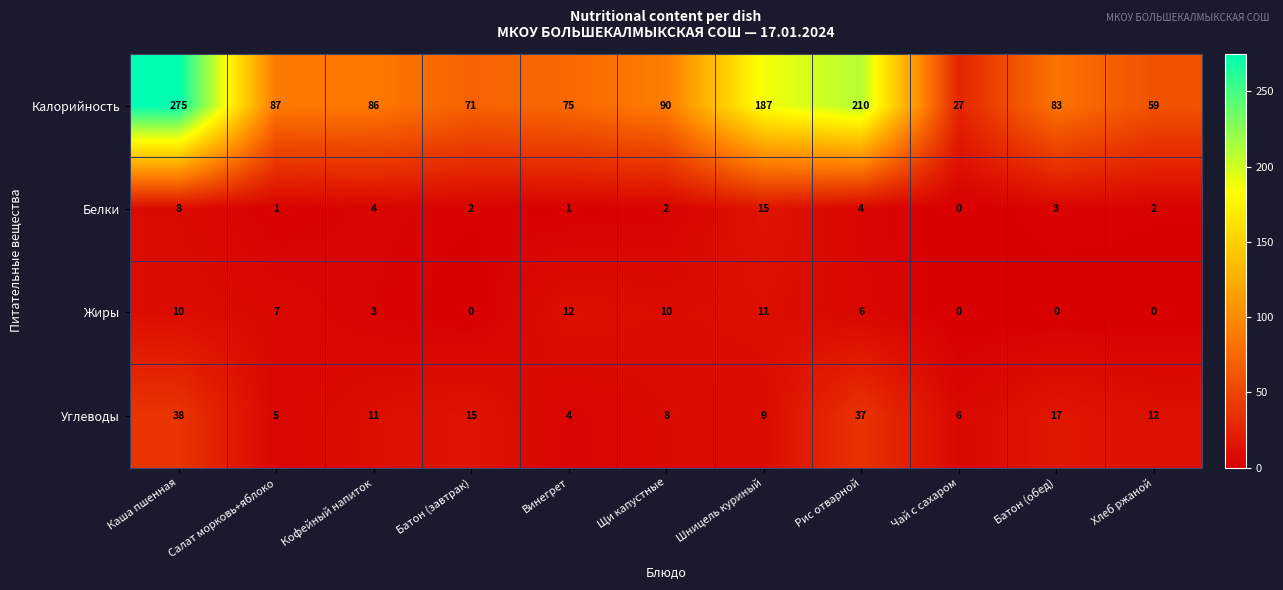

The value of Жиры at Салат морковь+яблоко is 7. True or false?

True